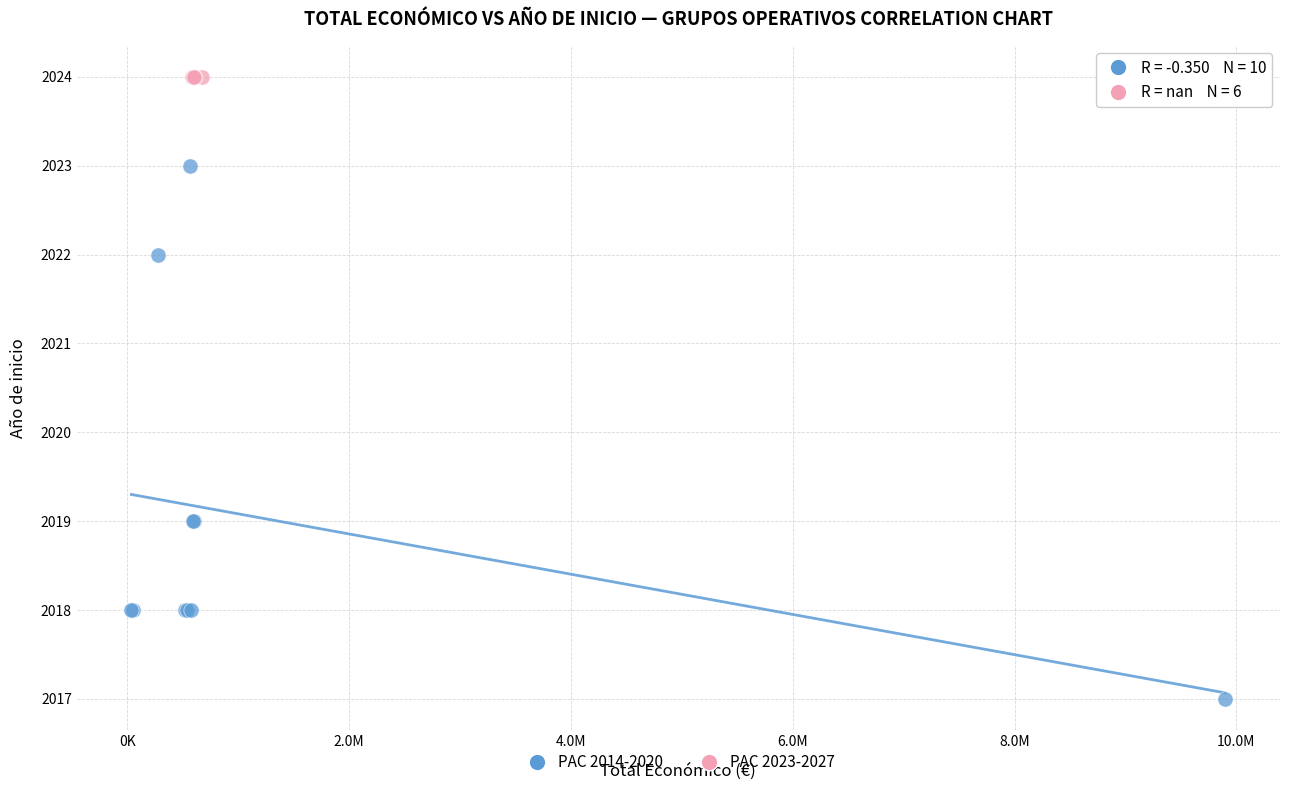

Which series reaches the maximum Y coordinate?

PAC 2023-2027